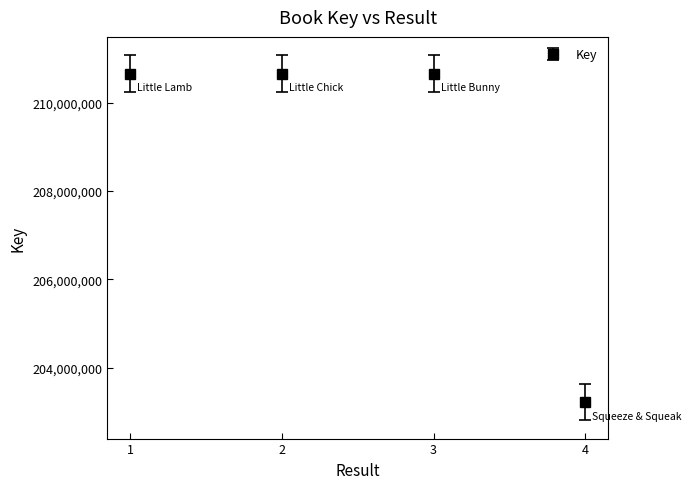

What is the sum of all values?

835176853